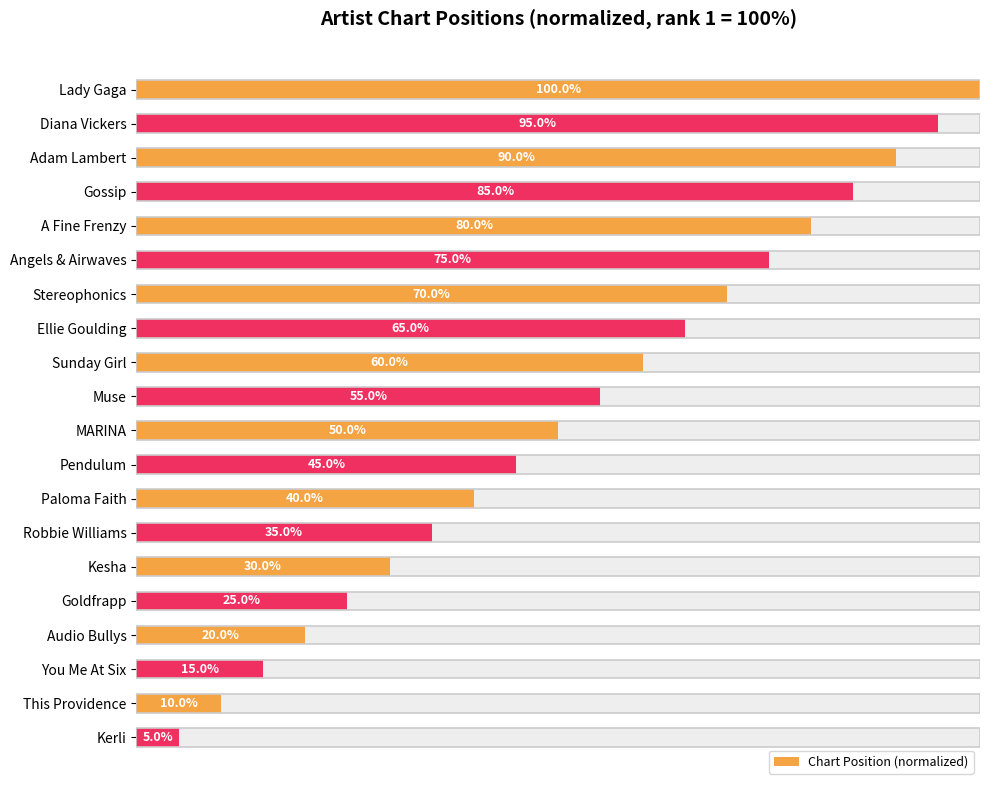

The value at Sunday Girl is 60.0. True or false?

True